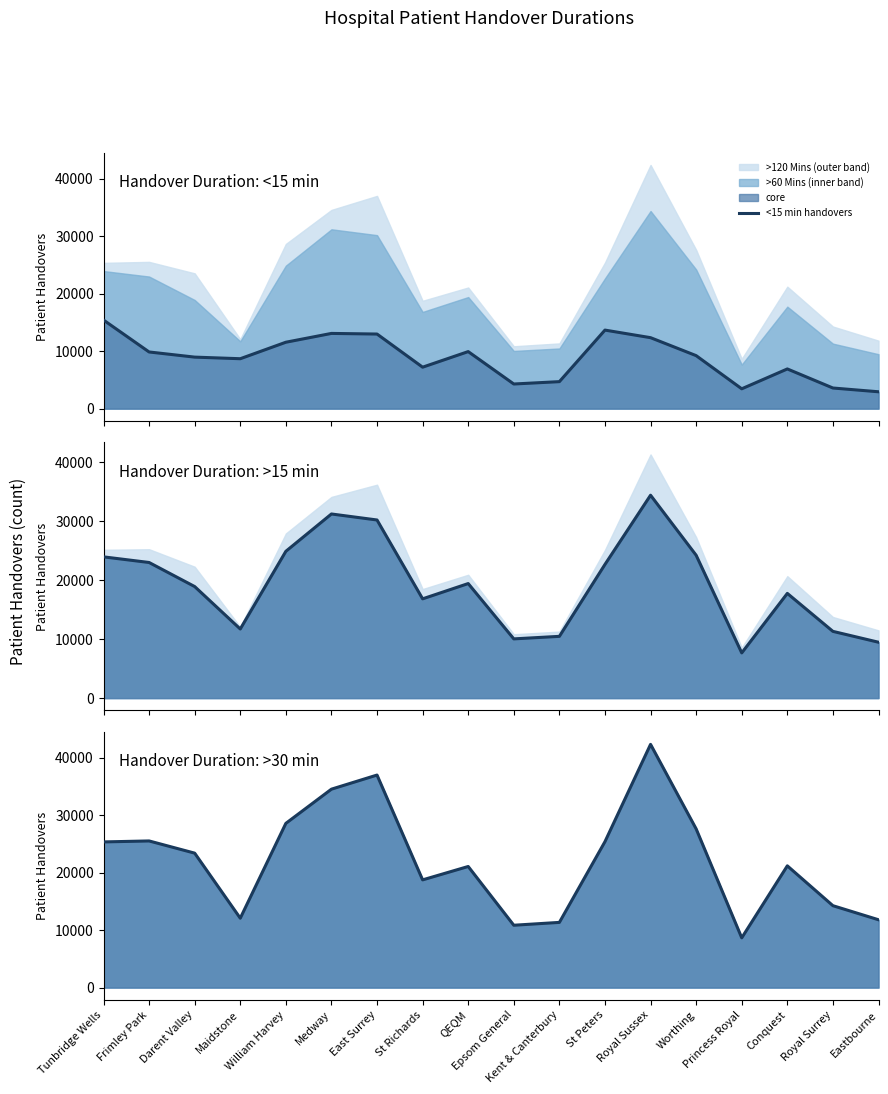

What is the label of the 14th point from the left?

Worthing